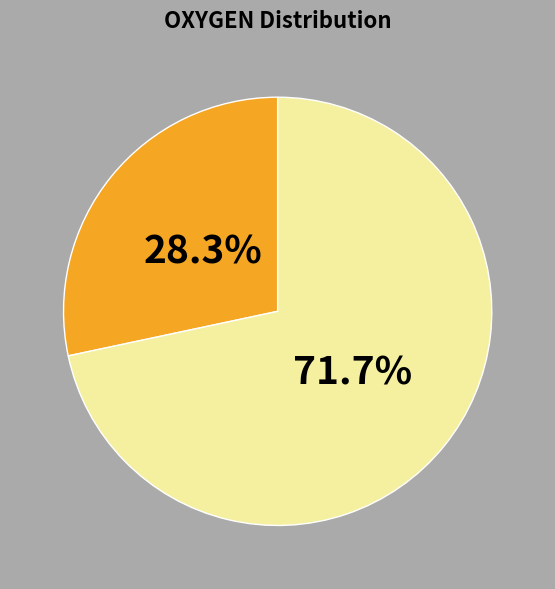

Is there any slice that represents more than half of the pie?

Yes